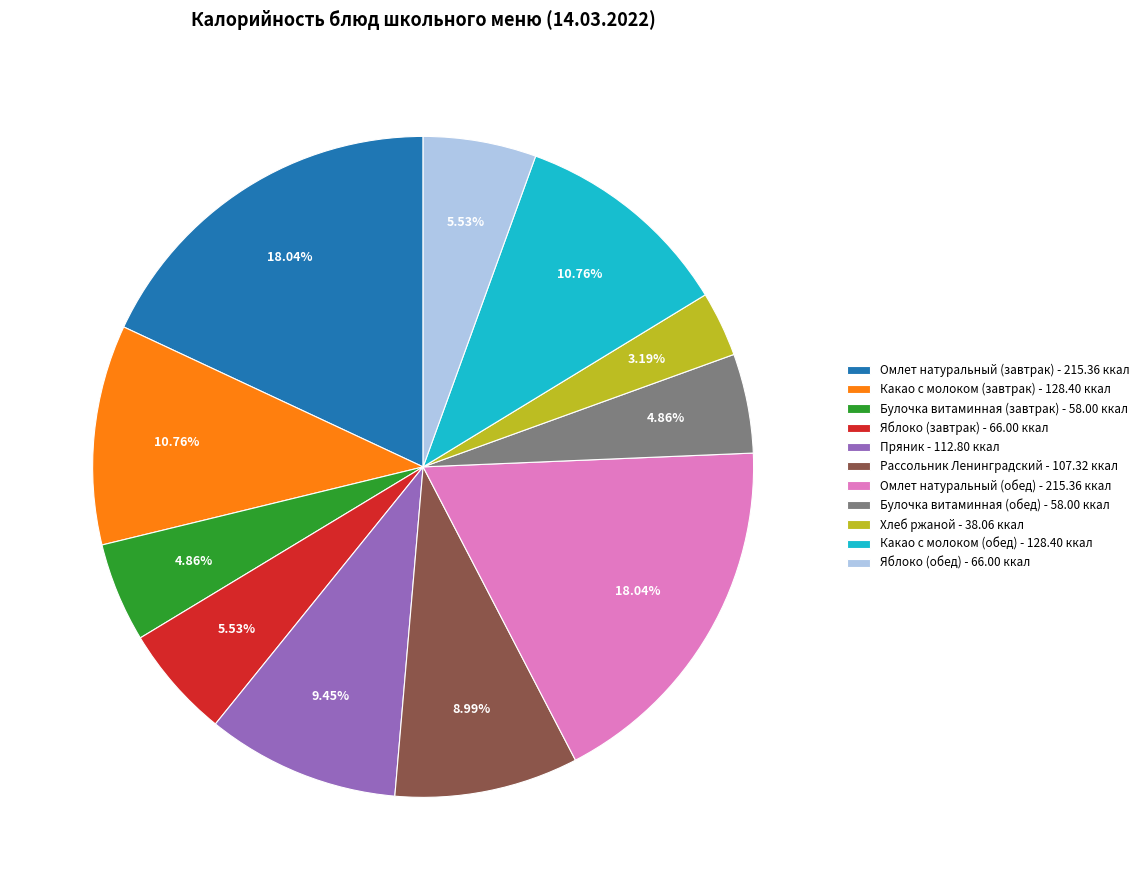

True or false: Рассольник Ленинградский accounts for 3% of the total.

False